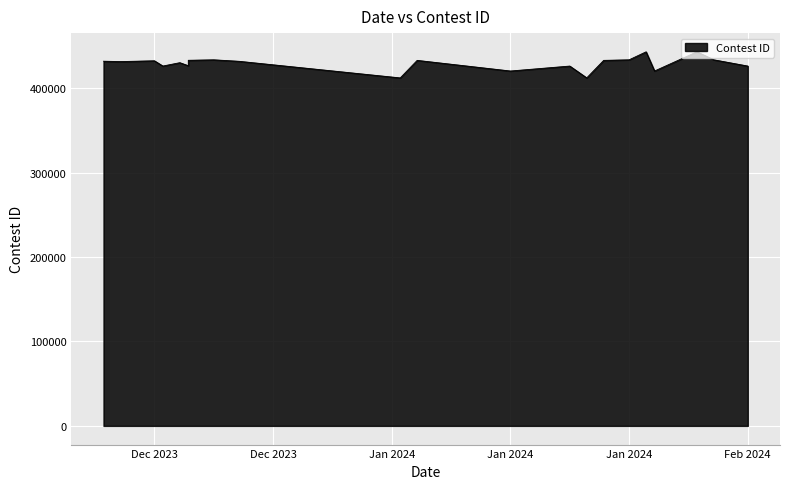

Count the number of values greater than 432037.

10